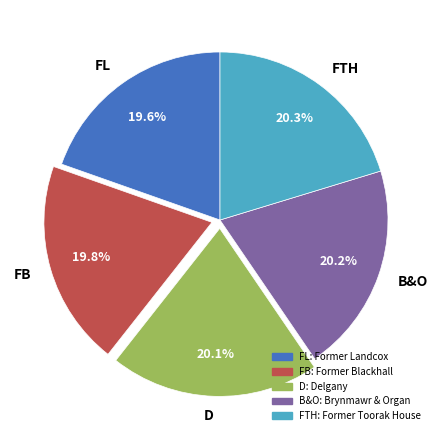

How many slices are in this pie chart?

5